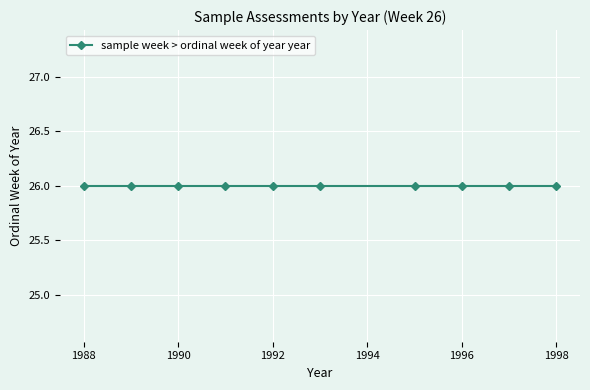

The value at 26 is 819. True or false?

False